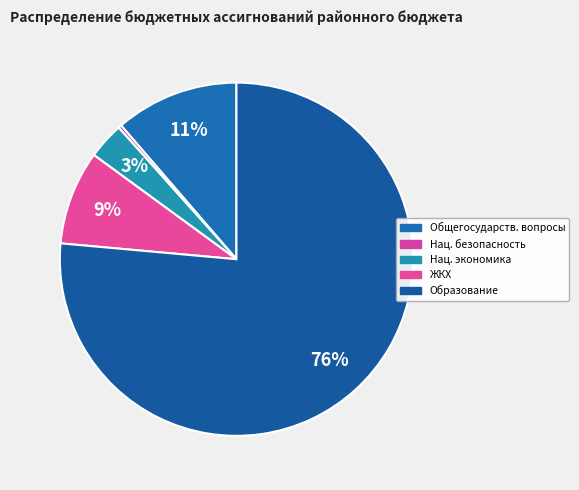

How many segments does this pie chart have?

5